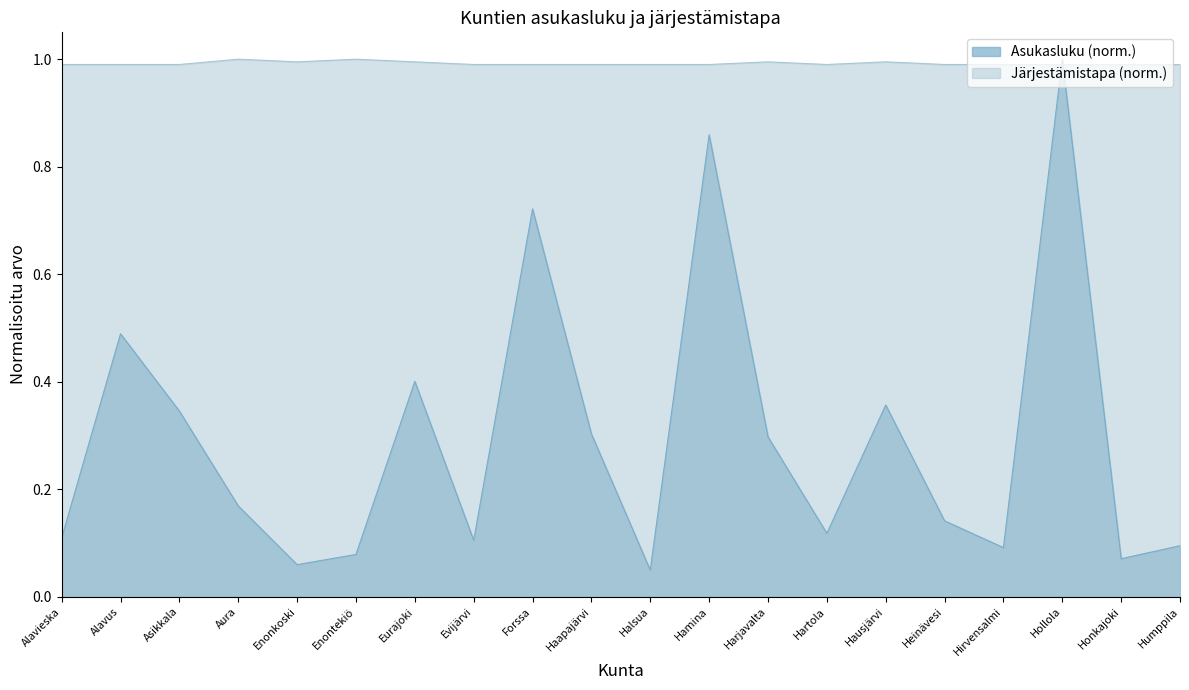

True or false: Järjestämistapa and Asukasluku cross at least once.

True